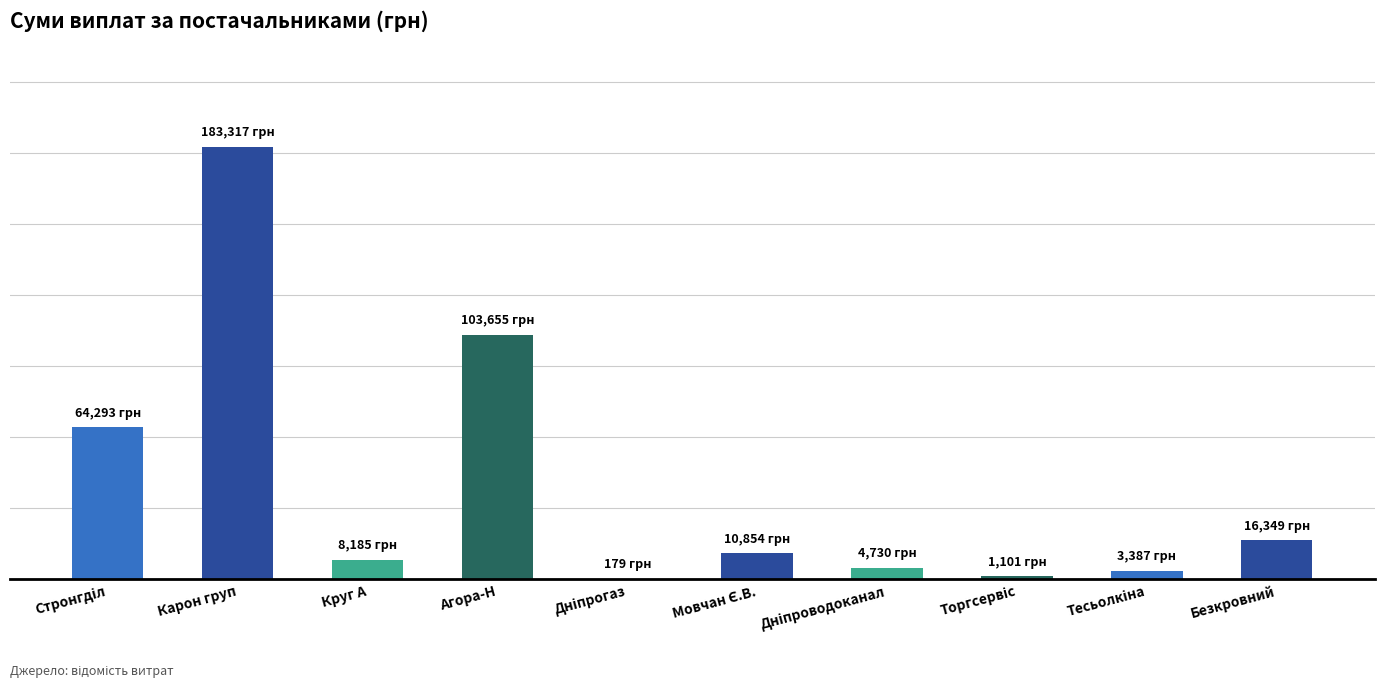

What position from the left is Агора-Н?

4